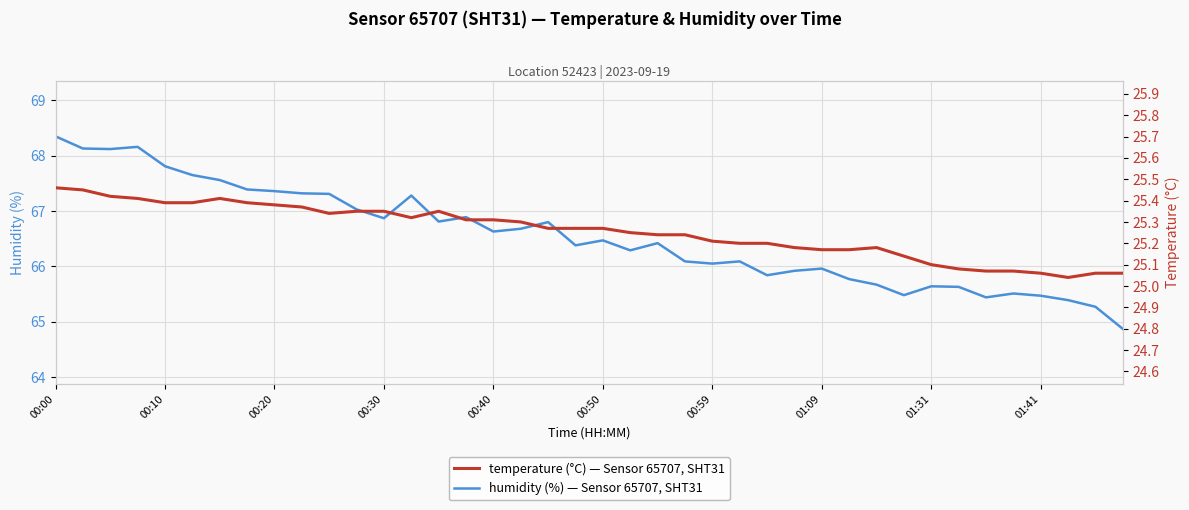

Reading left to right, transcribe all the data shown in this chart.

humidity: 68.3	68.1	68.1	68.2	67.8	67.7	67.6	67.4	67.4	67.3	67.3	67.0	66.9	67.3	66.8	66.9	66.6	66.7	66.8	66.4	66.5	66.3	66.4	66.1	66.0	66.1	65.8	65.9	66.0	65.8	65.7	65.5	65.6	65.6	65.4	65.5	65.5	65.4	65.3	64.9
temperature: 25.5	25.4	25.4	25.4	25.4	25.4	25.4	25.4	25.4	25.4	25.3	25.4	25.4	25.3	25.4	25.3	25.3	25.3	25.3	25.3	25.3	25.2	25.2	25.2	25.2	25.2	25.2	25.2	25.2	25.2	25.2	25.1	25.1	25.1	25.1	25.1	25.1	25.0	25.1	25.1